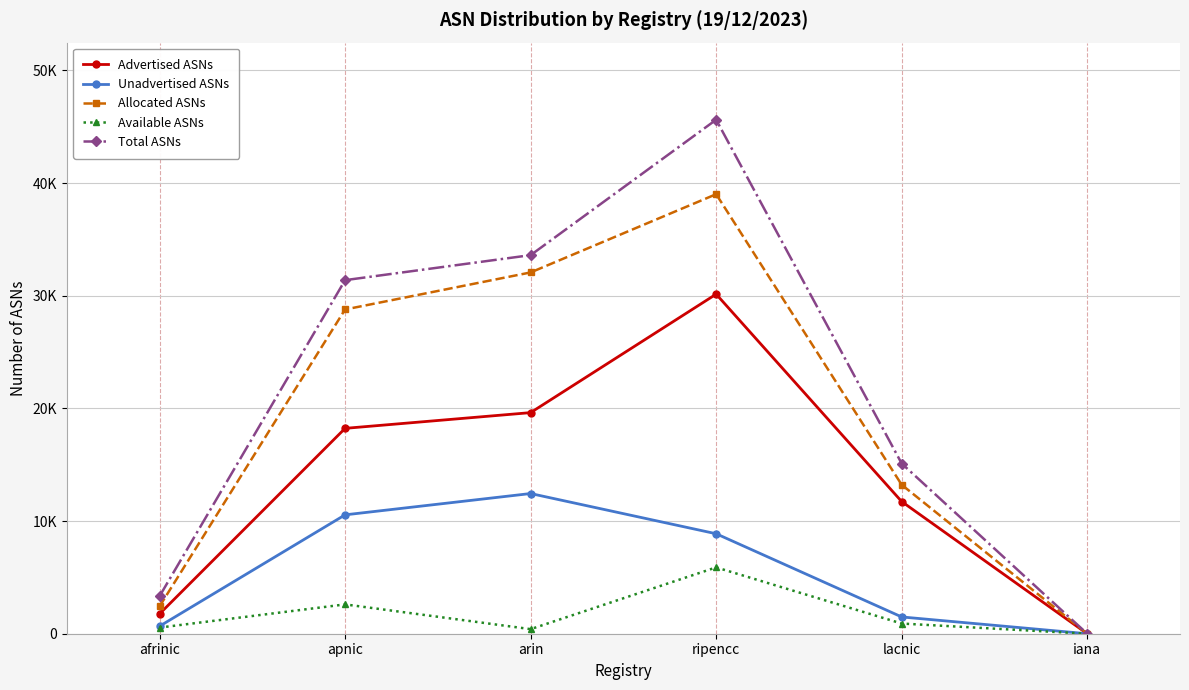

Is this an area chart (filled region under the line)?

No